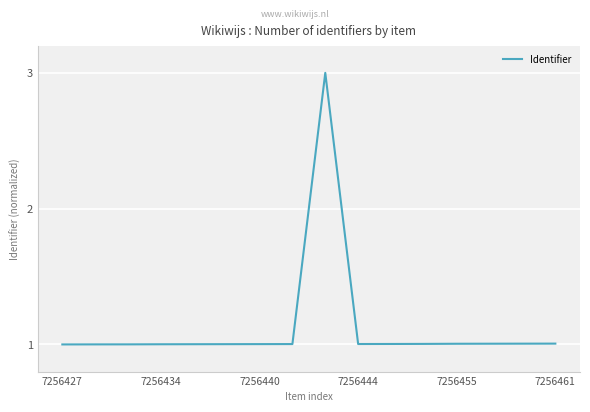

What is the difference between the maximum and minimum values?

2.0